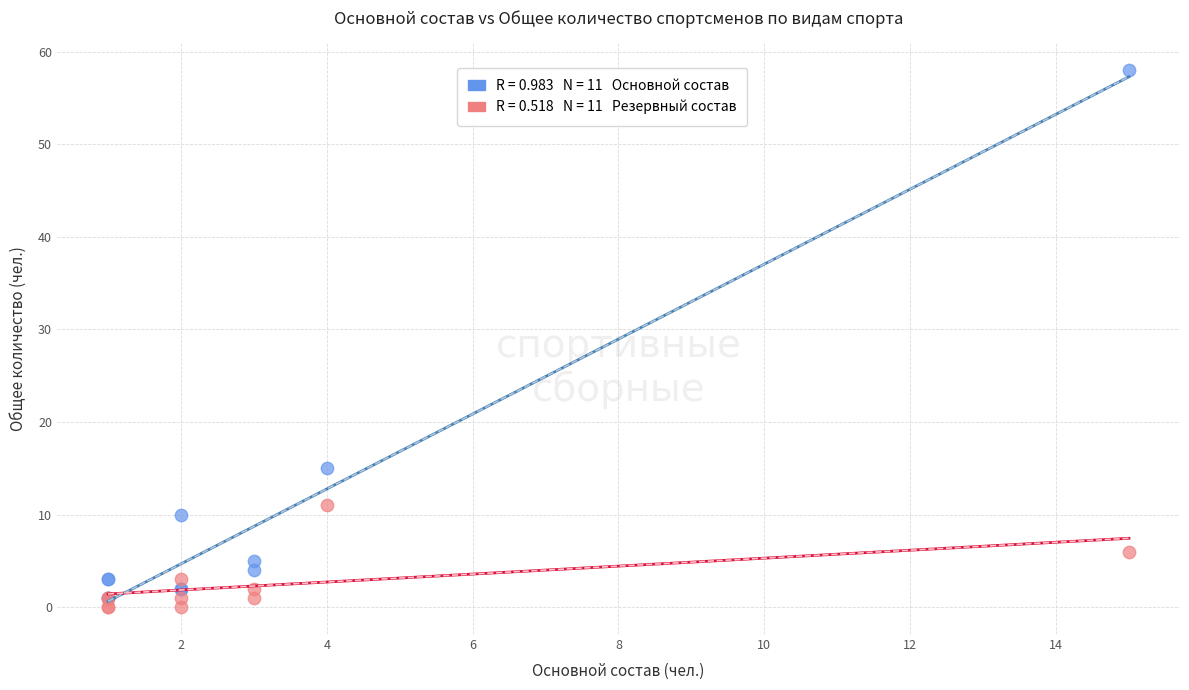

Across all series, what Y value is closest to 29?

15